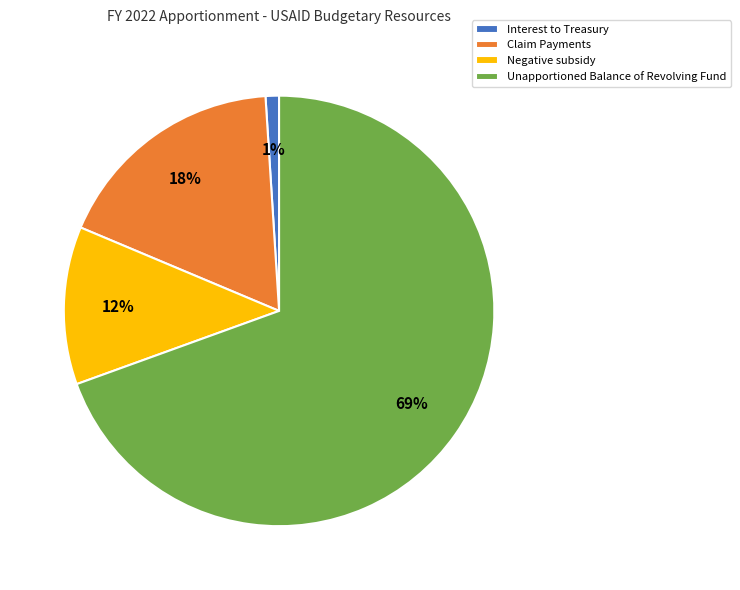

True or false: Unapportioned Balance of Revolving Fund accounts for 62% of the total.

False